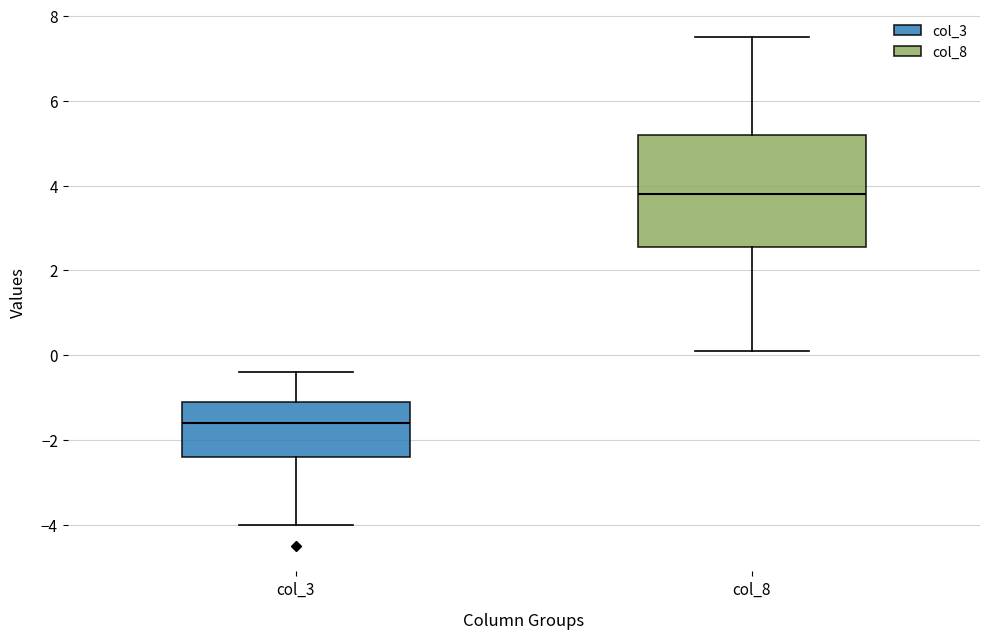

Which box is the tallest, from its lower edge to its upper edge?

col_8